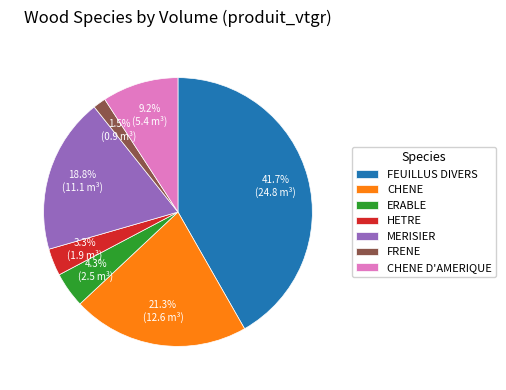

Is there any slice that represents more than half of the pie?

No